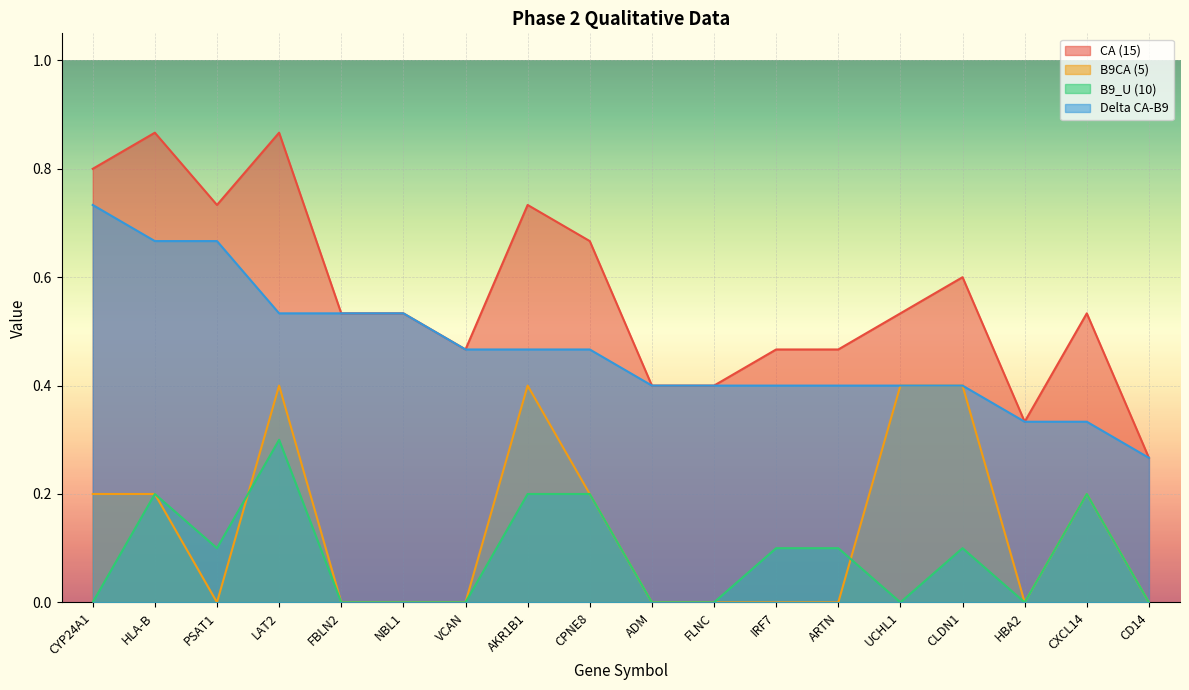

How many distinct data groups are displayed?

4